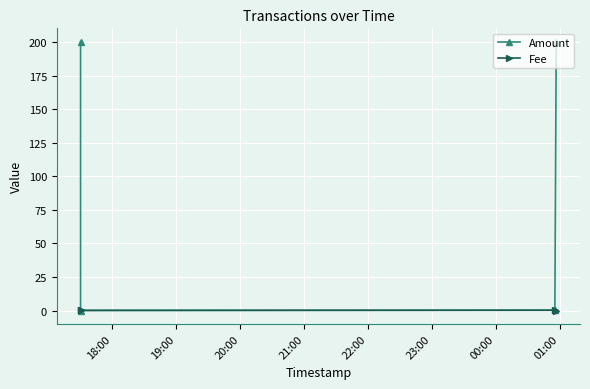

Is it true that Fee equals 0.1 at 21:00?

False